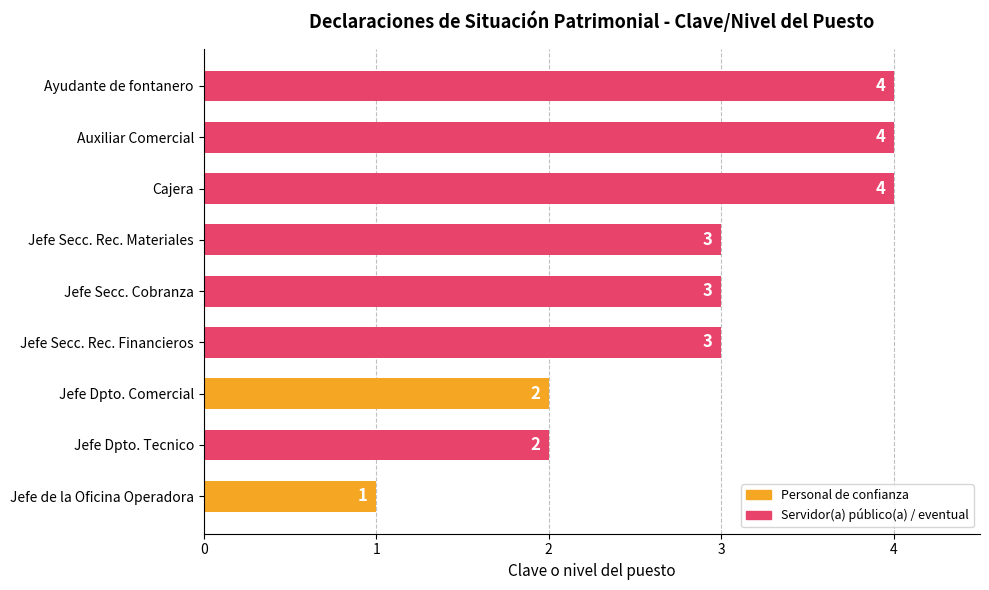

What is the ratio of the value at Auxiliar Comercial to the value at Jefe de la Oficina Operadora?

4.0